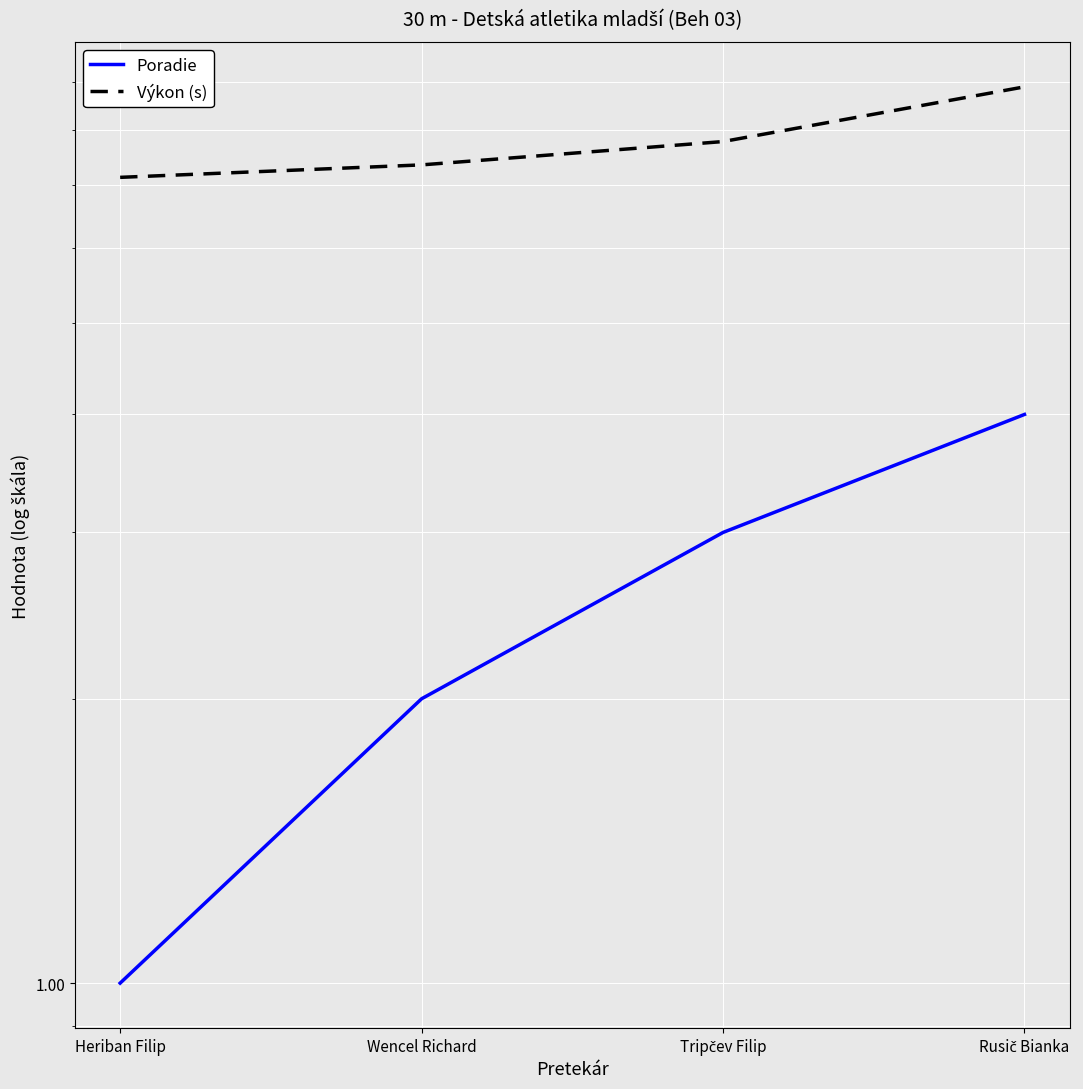

What is the value of the Poradie point at the 2nd from the left?

2.0